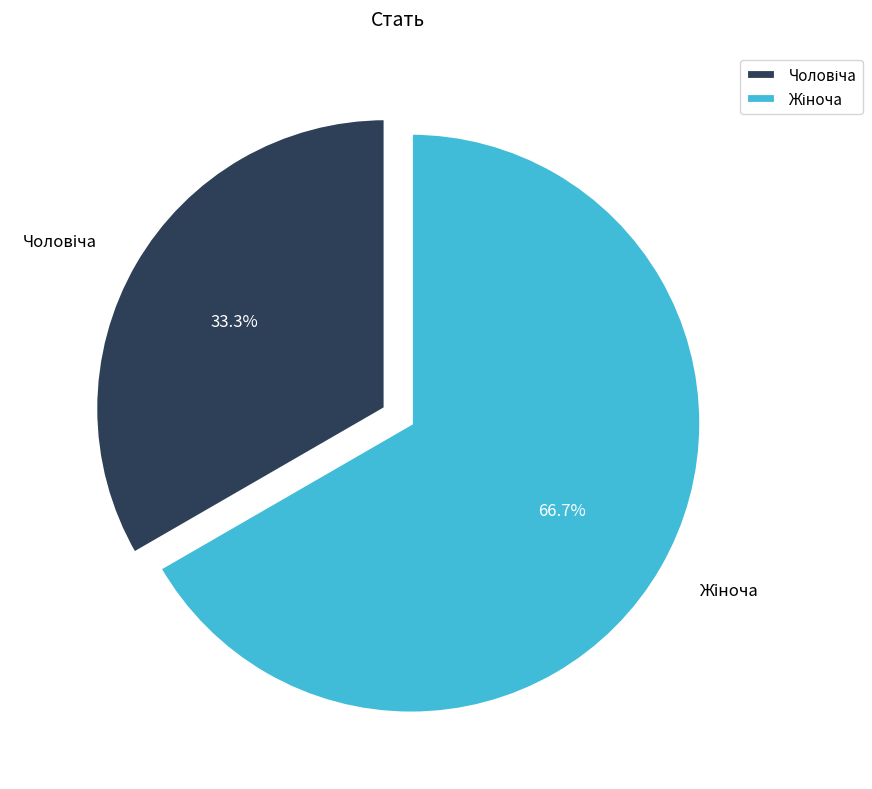

Do Жіноча and Чоловіча together represent more than half of the pie?

Yes